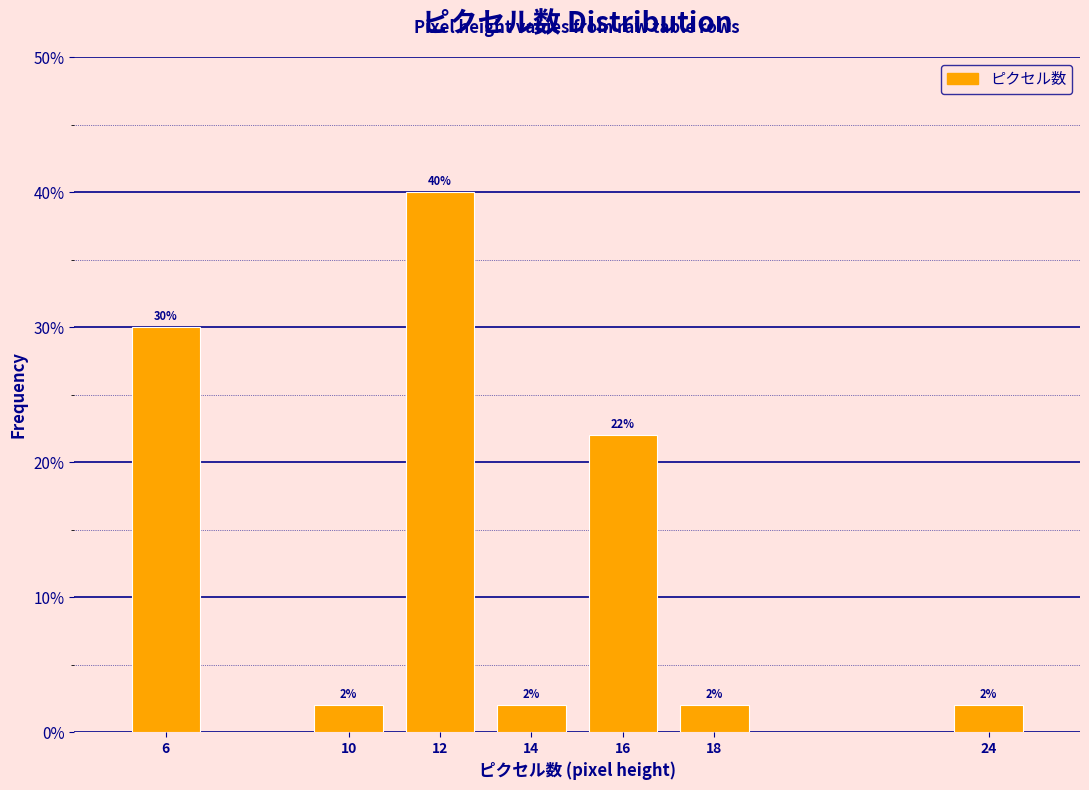

Reading right to left, extract all data points from this chart.

24=2	18=2	16=22	14=2	12=40	10=2	6=30